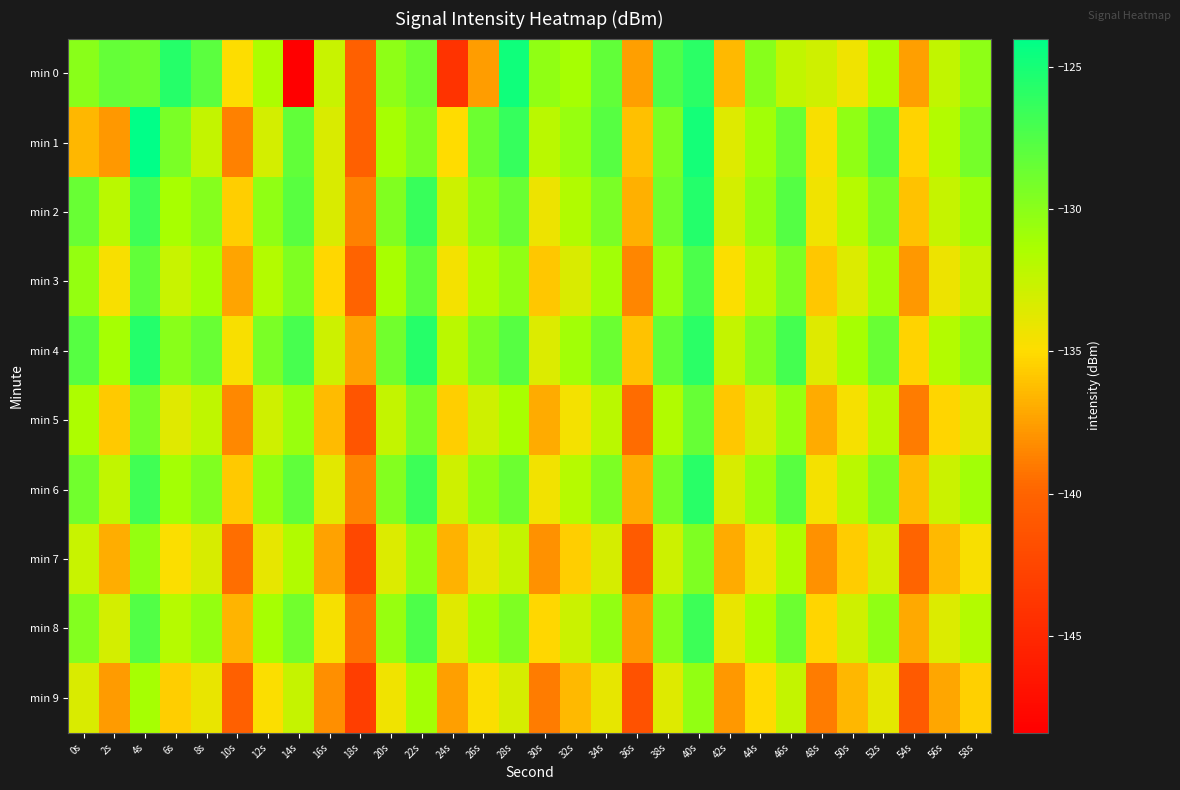

At which category is the sum across all series the highest?

40s